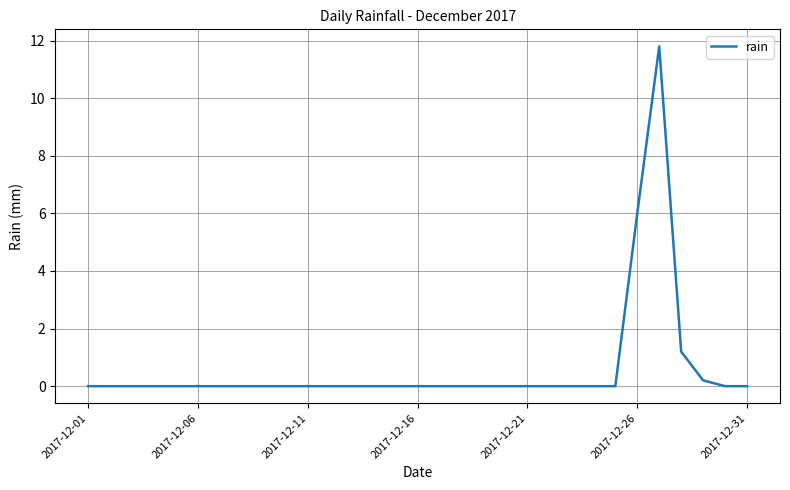

What is the greatest value displayed?

11.8